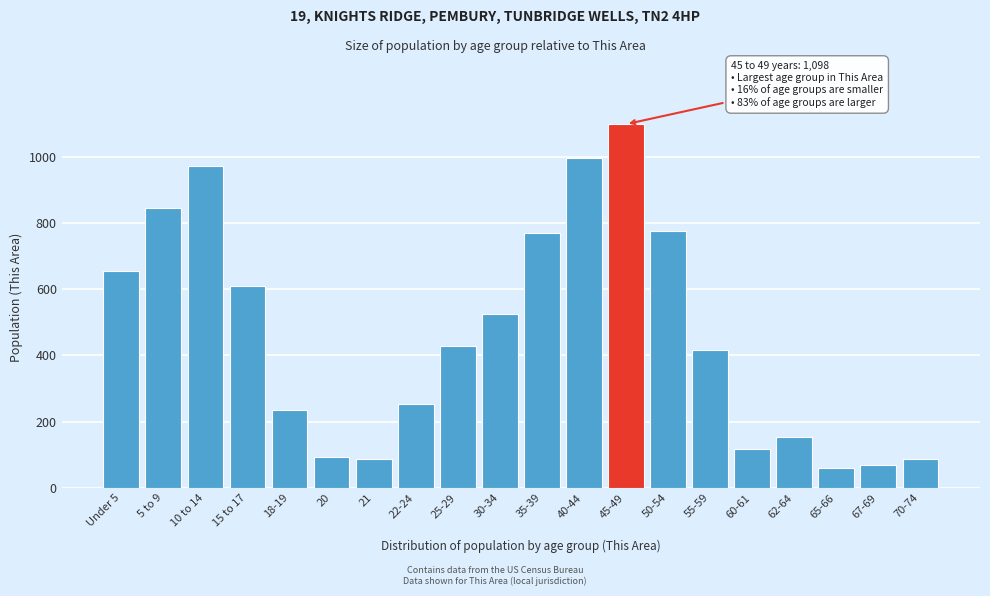

True or false: the data shows 257 at 45-49.

False